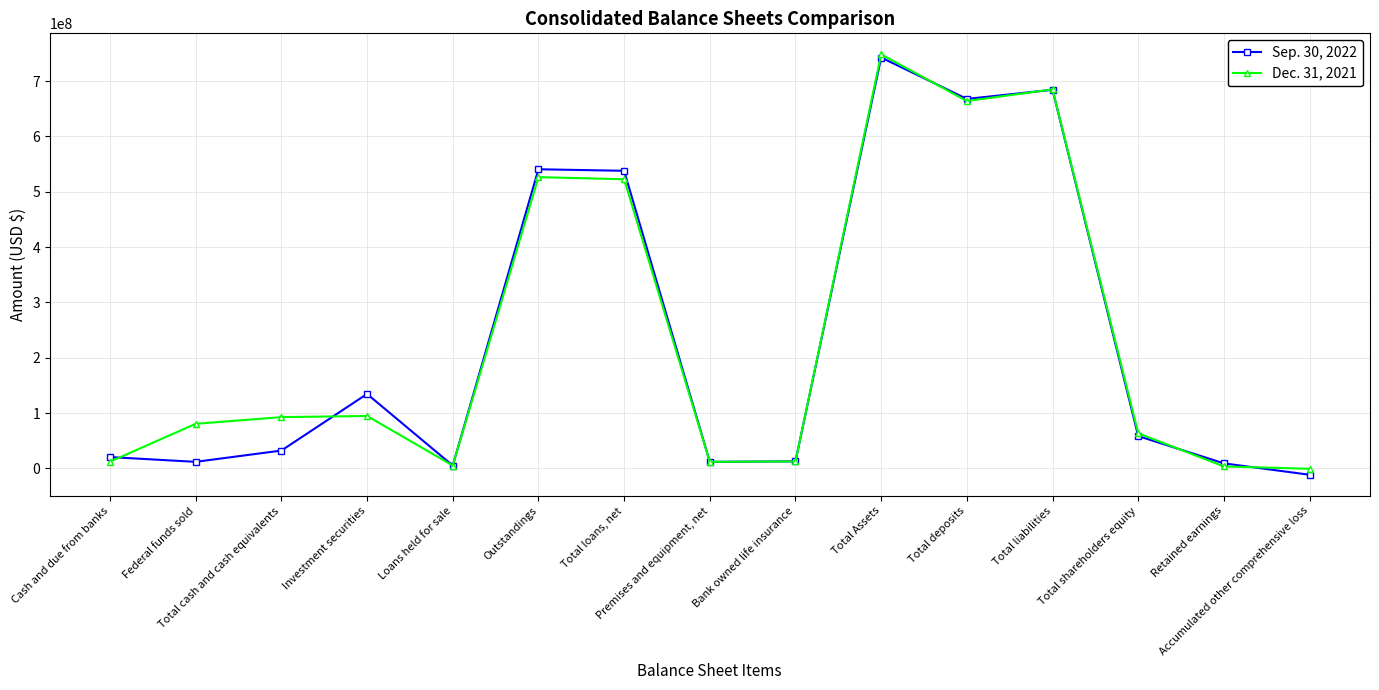

Is it true that Dec. 31, 2021 equals 141532342 at Federal funds sold?

False